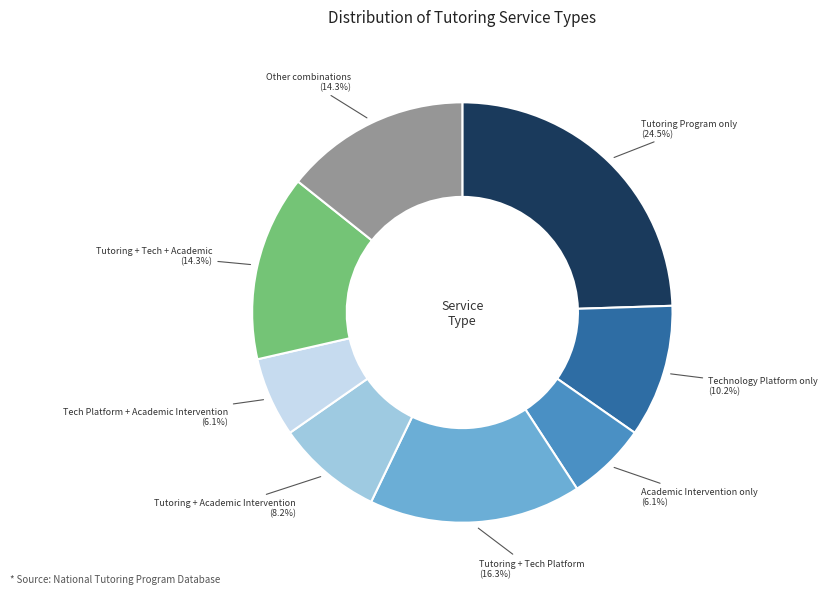

Is there any slice that represents more than half of the pie?

No